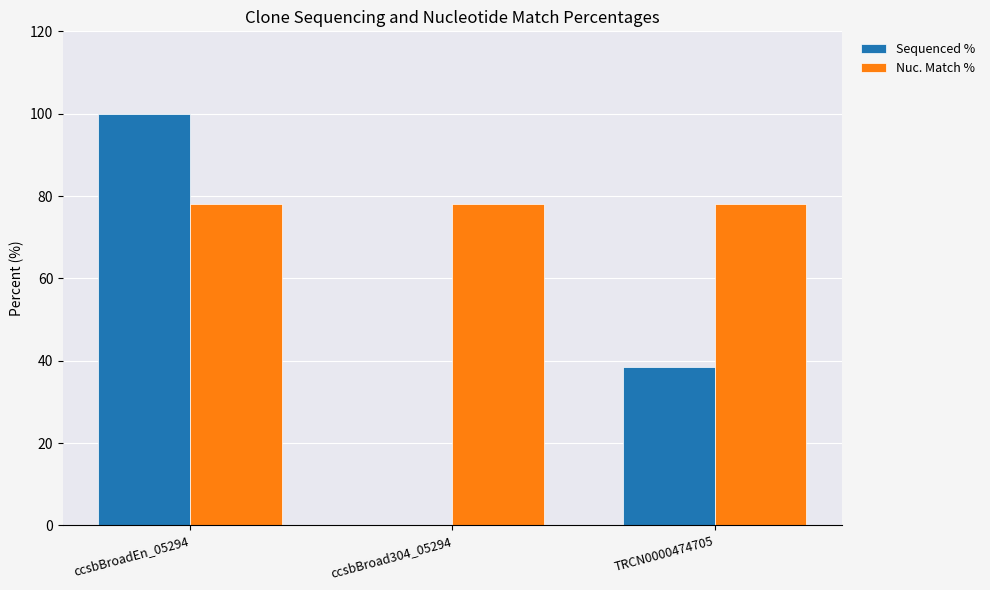

What is the greatest value displayed?

100.0